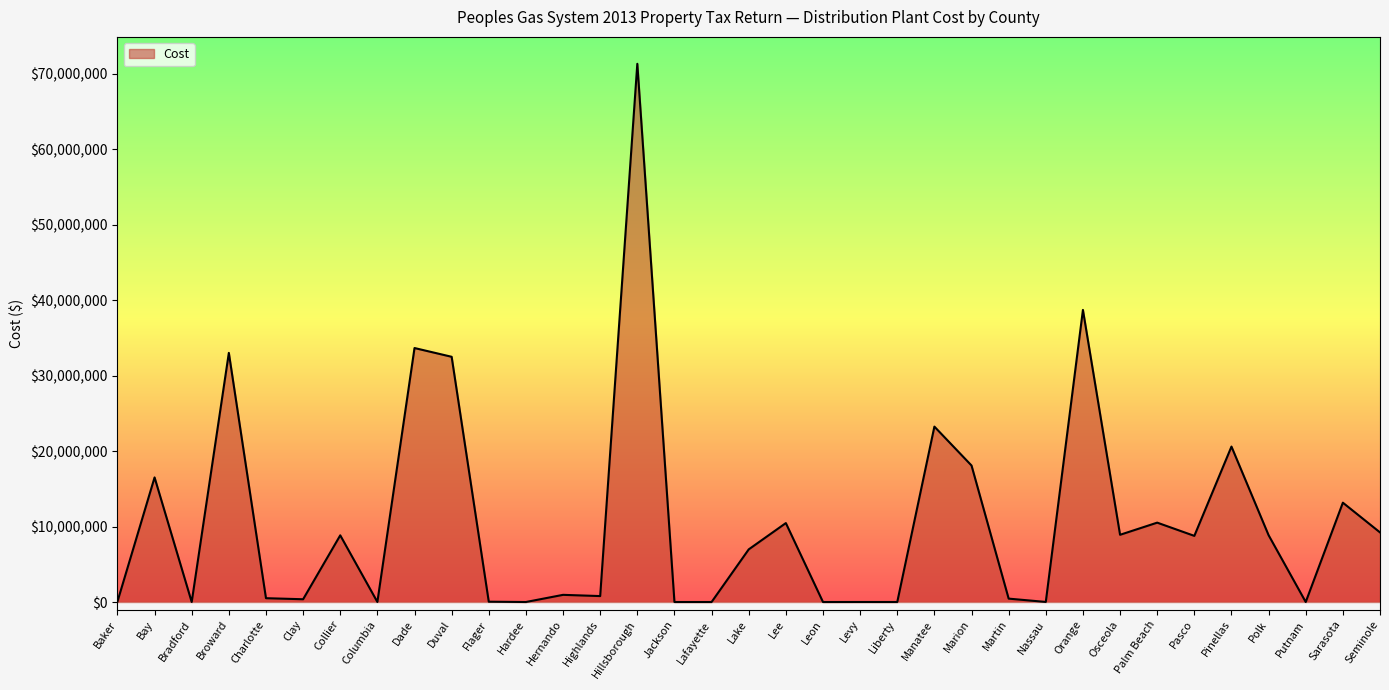

What is the maximum value shown in the chart?

71295516.7